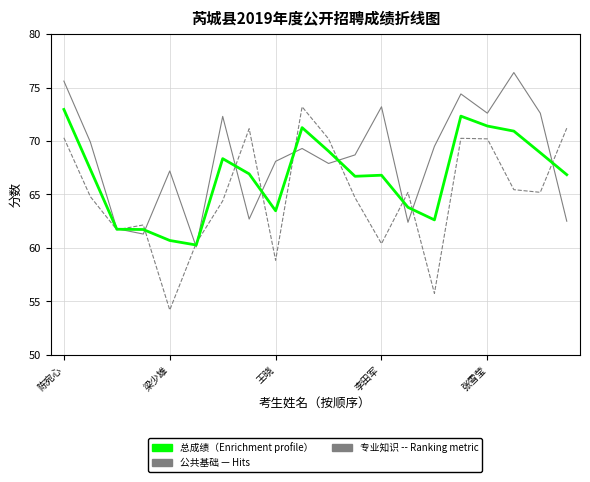

What is the greatest value displayed?

76.4